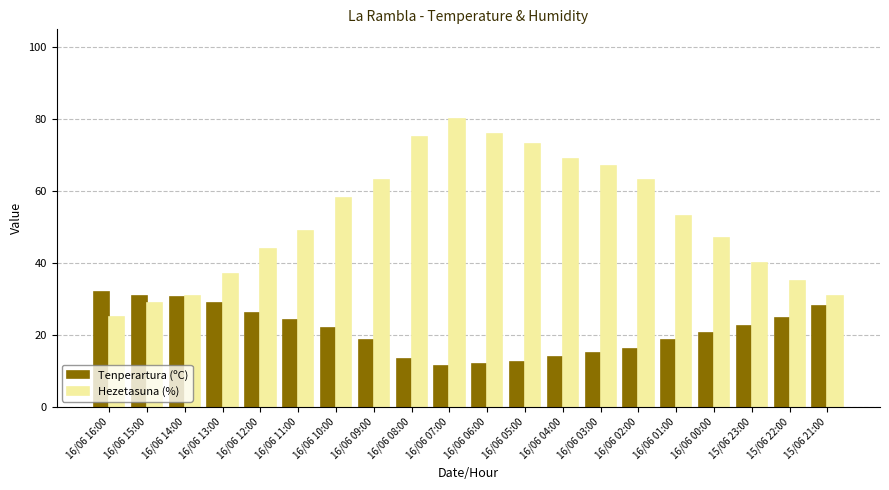

At which category does the chart reach its peak across all series?

16/06 07:00